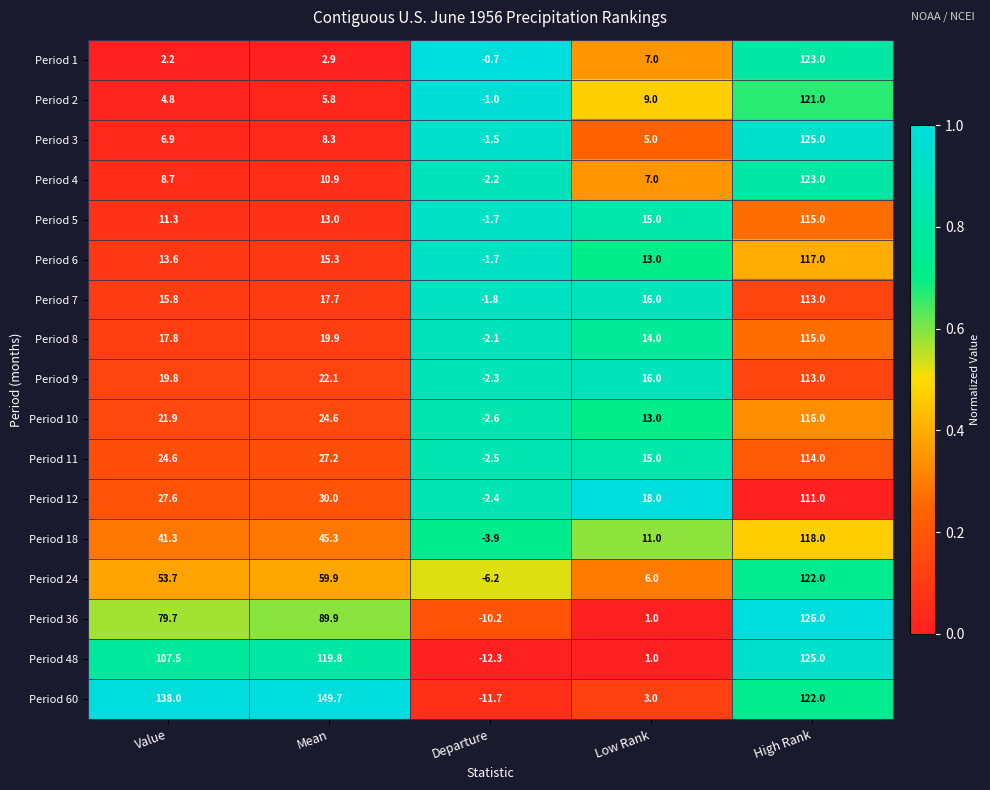

Which series has the largest range (max minus min)?

Period 60